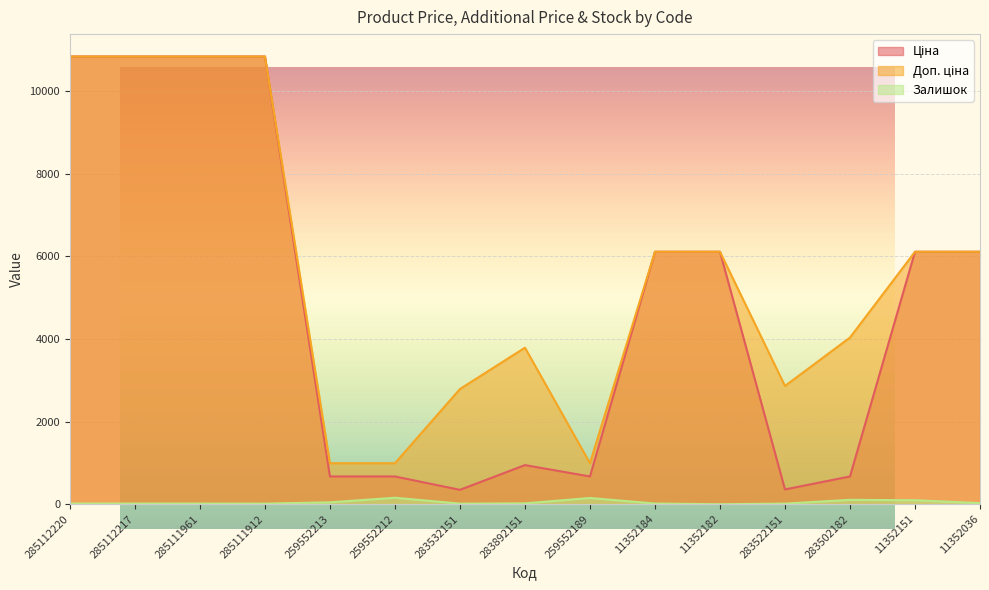

Which series has the largest total across all categories?

Доп. ціна